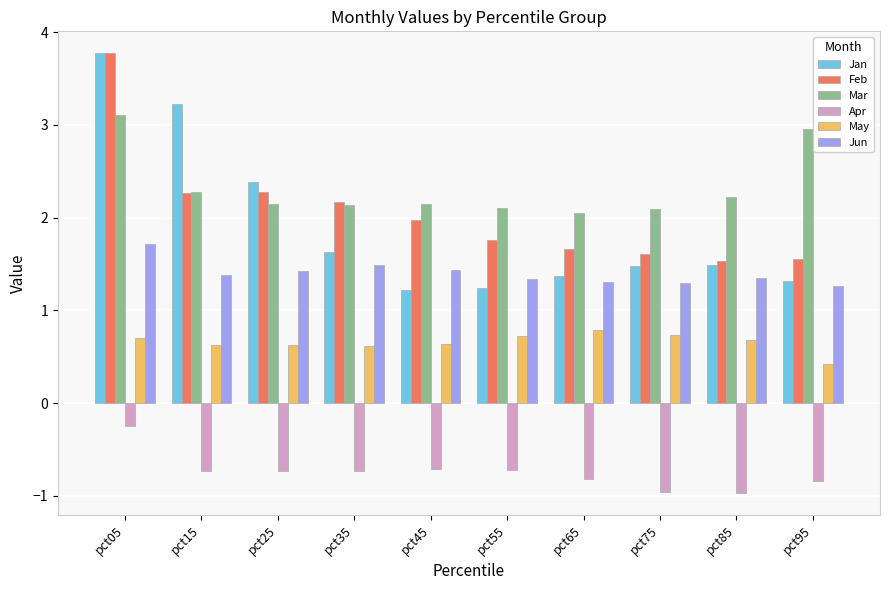

The value of Mar at pct65 is 0.6. True or false?

False